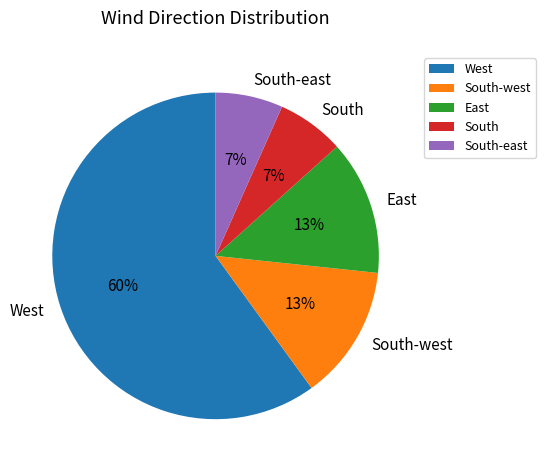

Is the sum of East and South-west greater than half?

No